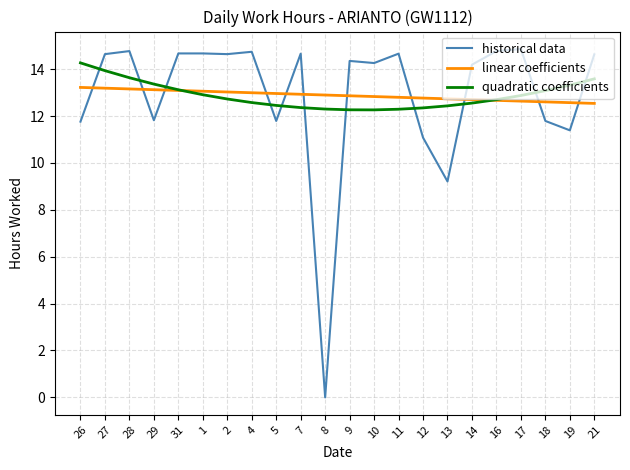

Where do quadratic coefficients and historical data first cross each other?

26 and 27